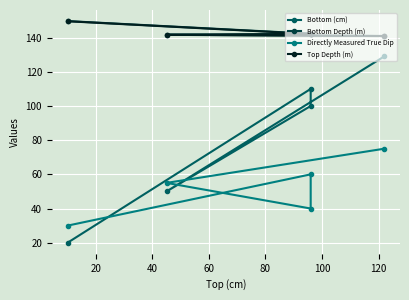

True or false: Bottom (cm) and Bottom Depth (m) cross at least once.

False